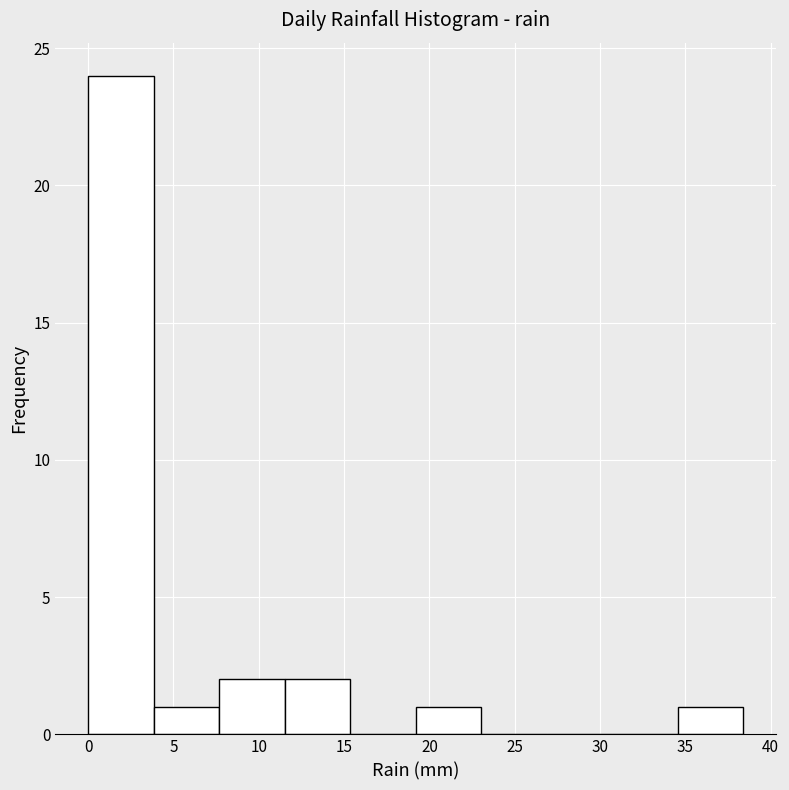

Reading left to right, list every bar in this chart as the range it spans on the x-axis followed by its height. Neither the bar edges nor the heights are printed on the chart, so give them approximately, as read against the axes.

0.0 to 4.0: 24
4.0 to 7.5: 1
7.5 to 11.5: 2
11.5 to 15.5: 2
15.5 to 19.0: 0
19.0 to 23.0: 1
23.0 to 27.0: 0
27.0 to 30.5: 0
30.5 to 34.5: 0
34.5 to 38.5: 1